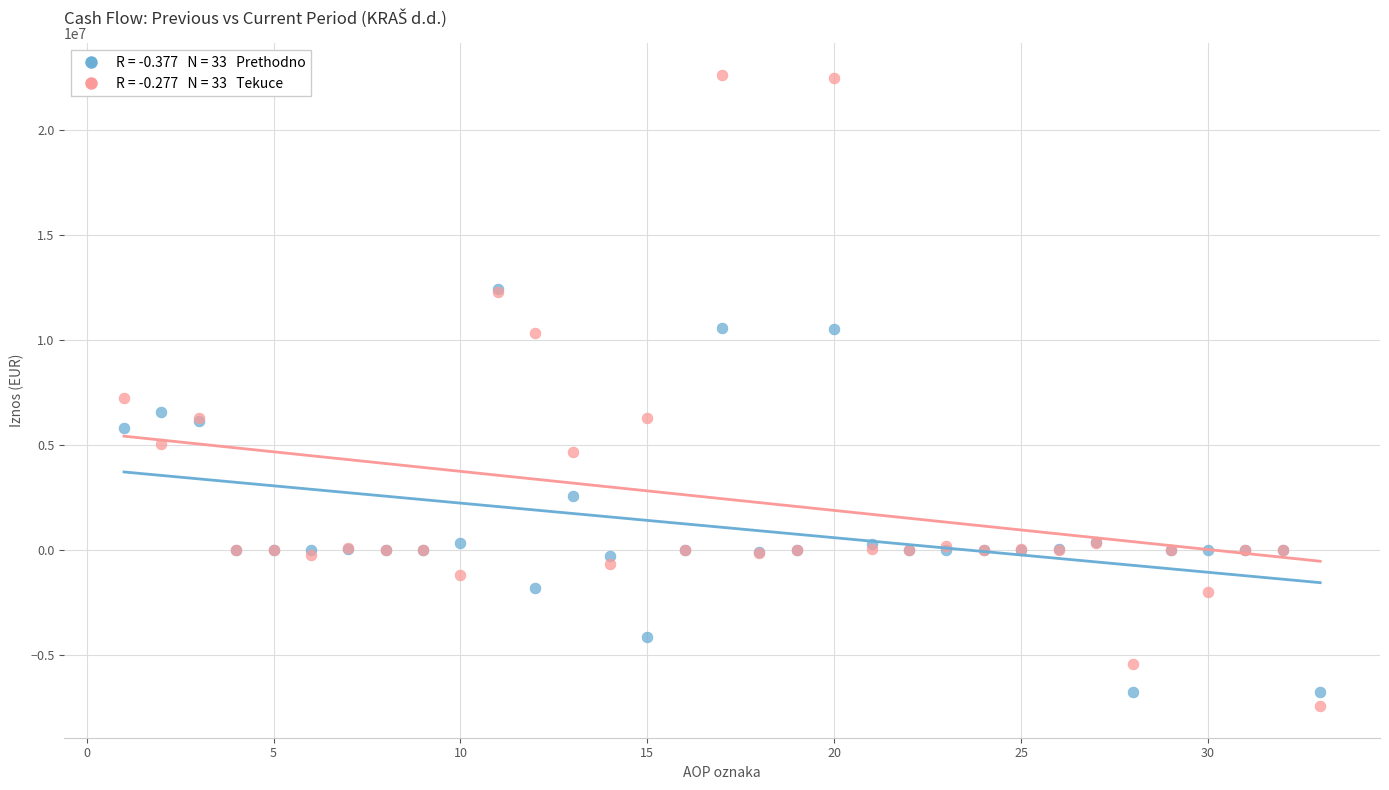

Across all series, what Y value is closest to 7603409?

7233922